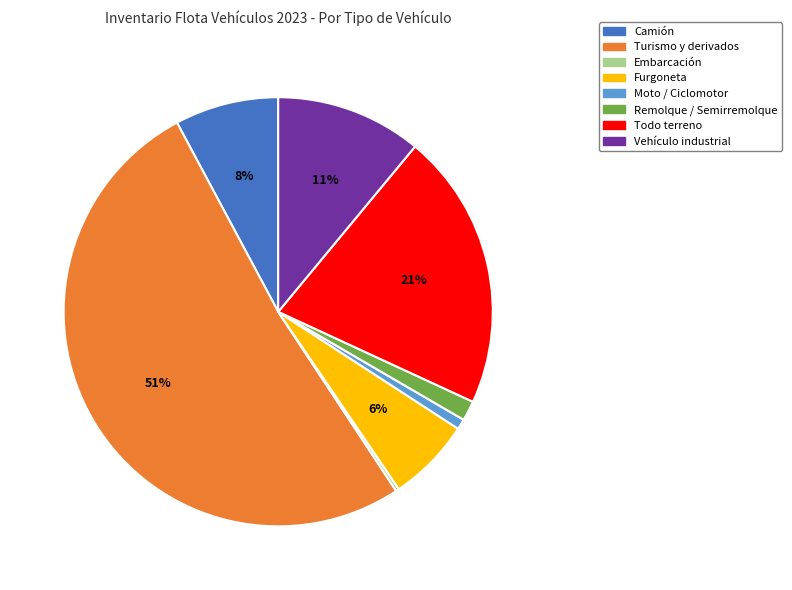

Which category has the biggest portion of the pie?

Turismo y derivados